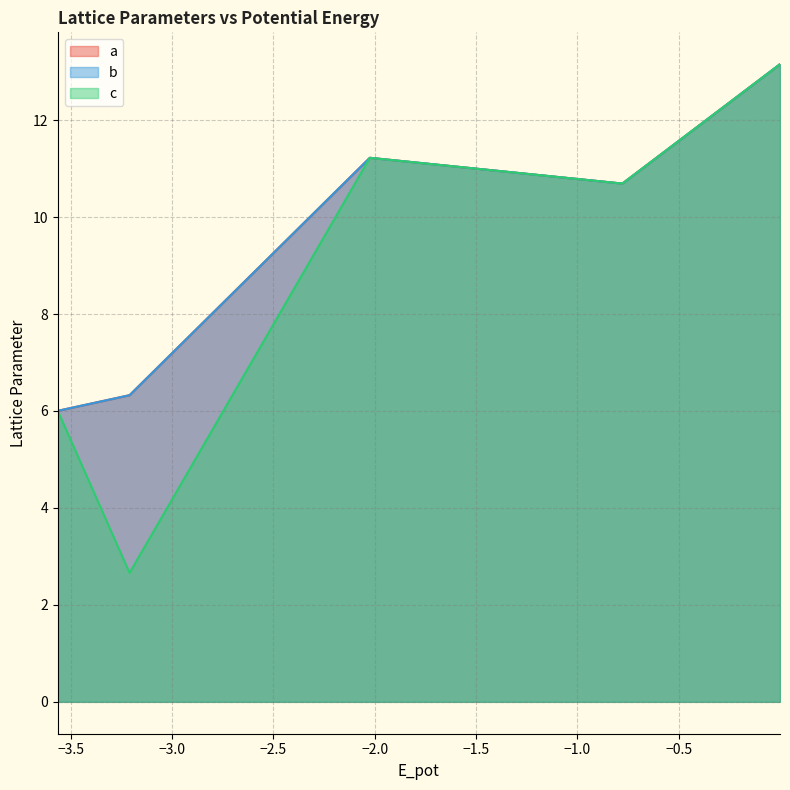

Does the chart have visible grid lines?

Yes